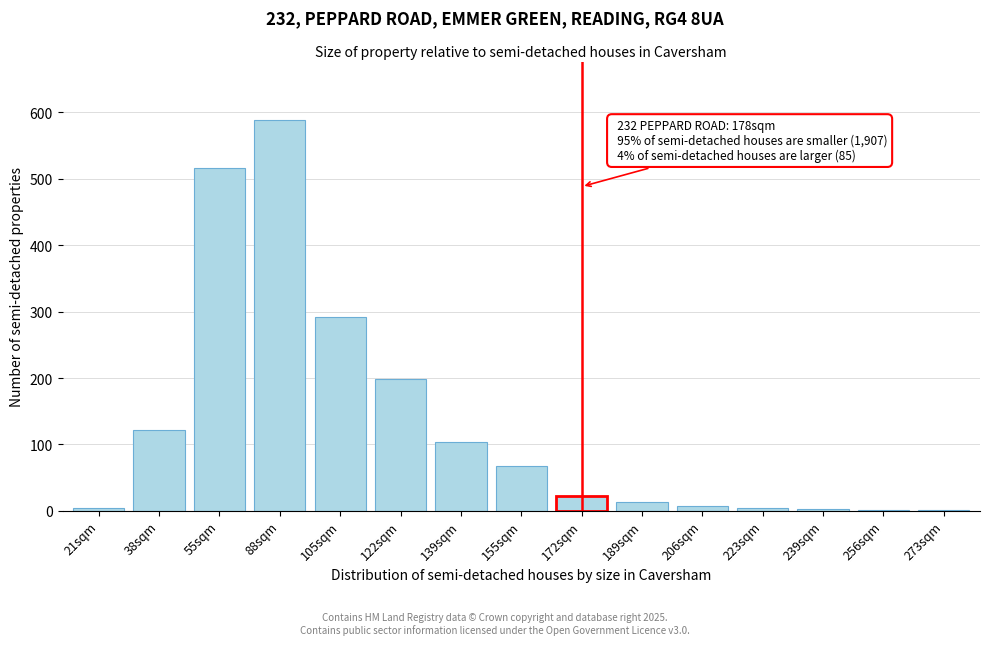

What is the ratio of the value at 105sqm to the value at 172sqm?

13.3